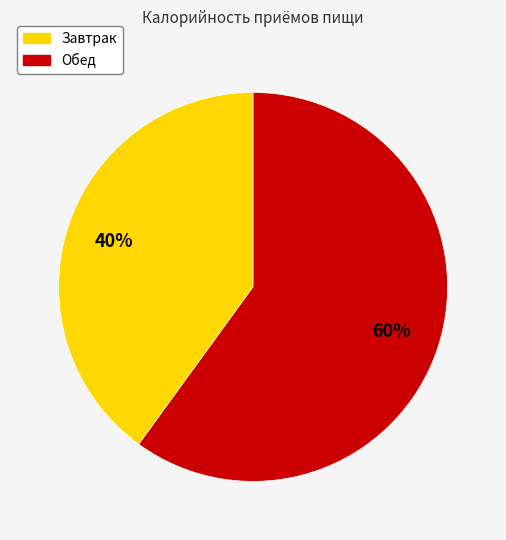

Do Обед and Завтрак together represent more than half of the pie?

Yes